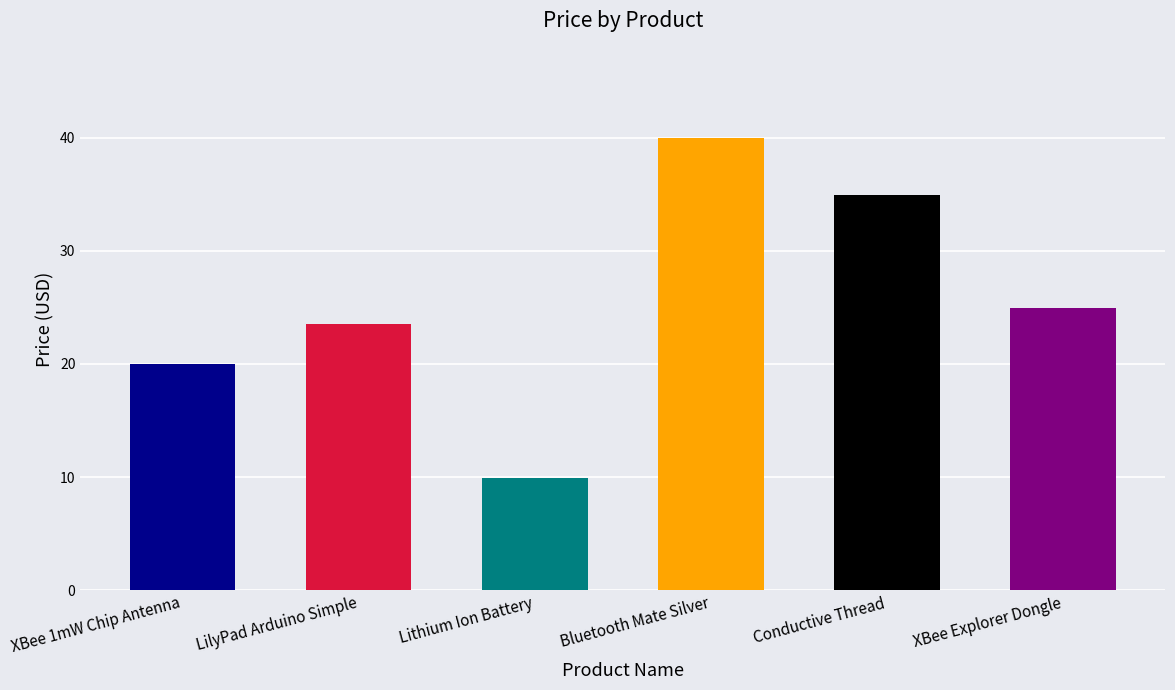

Which has a higher value, Bluetooth Mate Silver or Conductive Thread?

Bluetooth Mate Silver